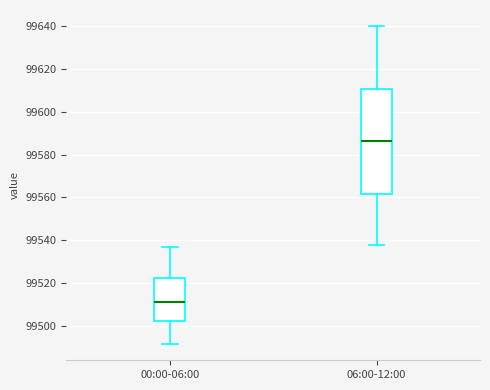

Reading left to right, read every box against the y-axis: the position of its median line, the range the box covers, and the ends of its whiskers. The values are not printed on the chart, so give them approximately, as read against the axis.

00:00-06:00: median 99512, box 99502 to 99522, whiskers 99492 to 99536
06:00-12:00: median 99586, box 99562 to 99610, whiskers 99538 to 99640